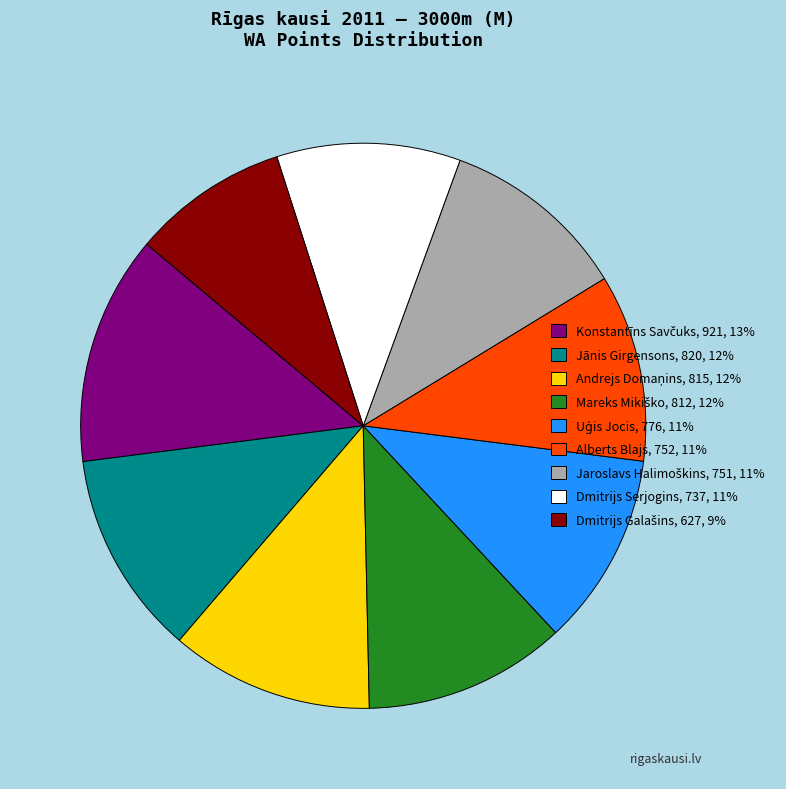

Does any single category account for the majority?

No